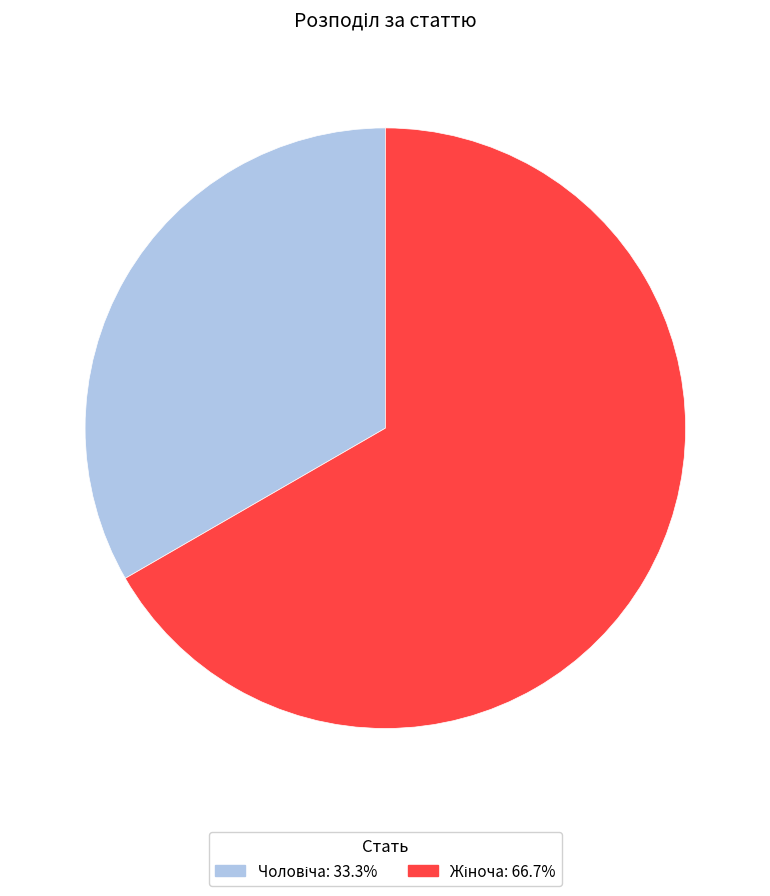

Is there any slice that represents more than half of the pie?

Yes